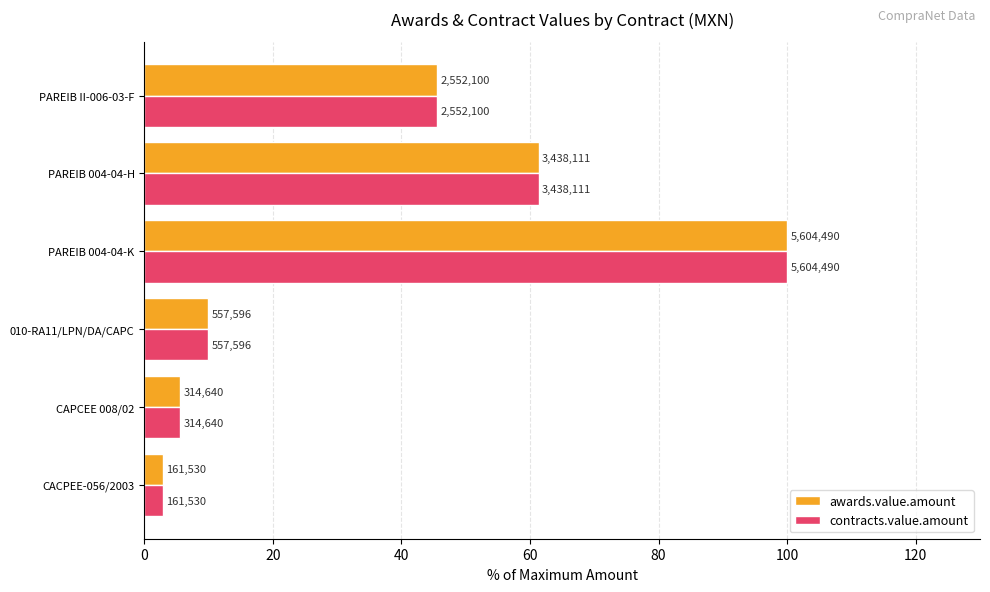

What are all the series names shown in the legend?

awards.value.amount, contracts.value.amount